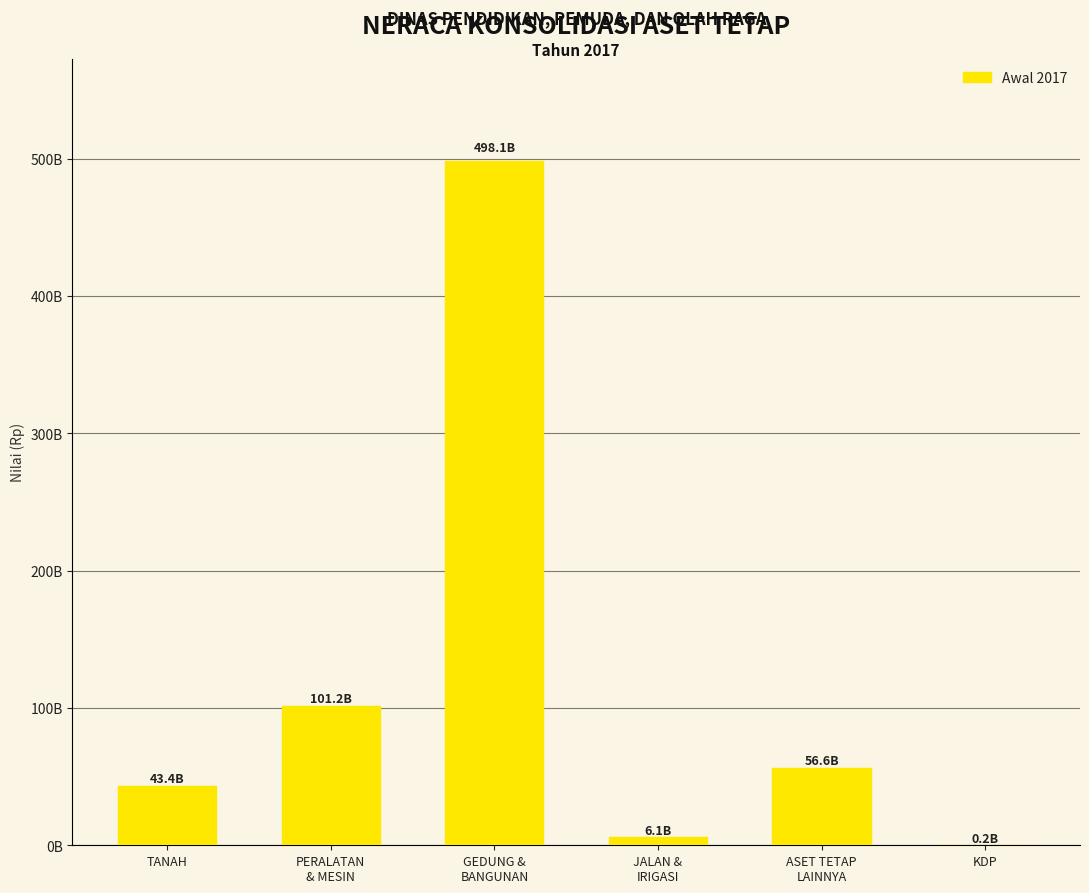

What is the label of the 4th bar from the right?

GEDUNG &
BANGUNAN